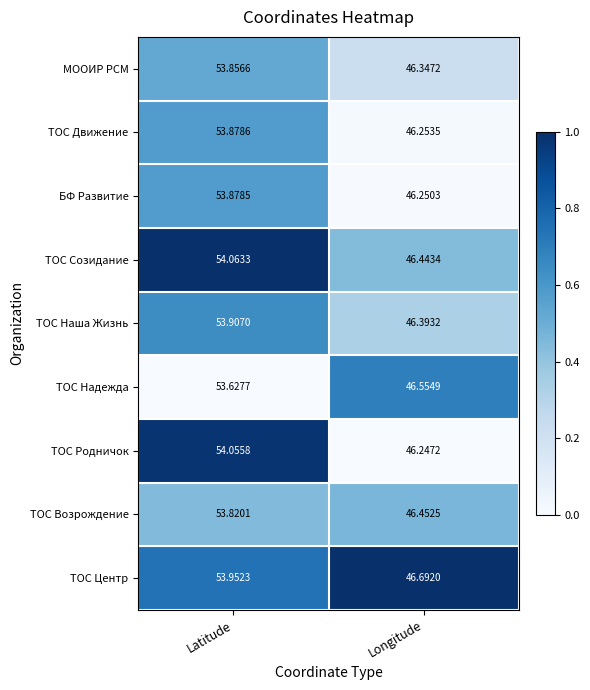

Rank the series at Latitude from lowest to highest value.

ТОС Надежда, ТОС Возрождение, MOOИР РСМ, БФ Развитие, ТОС Движение, ТОС Наша Жизнь, ТОС Центр, ТОС Родничок, ТОС Созидание